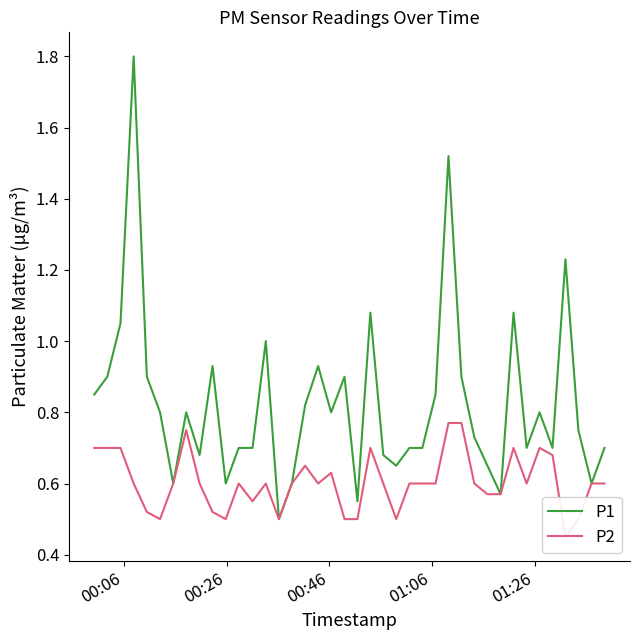

True or false: P1 and P2 cross at least once.

False